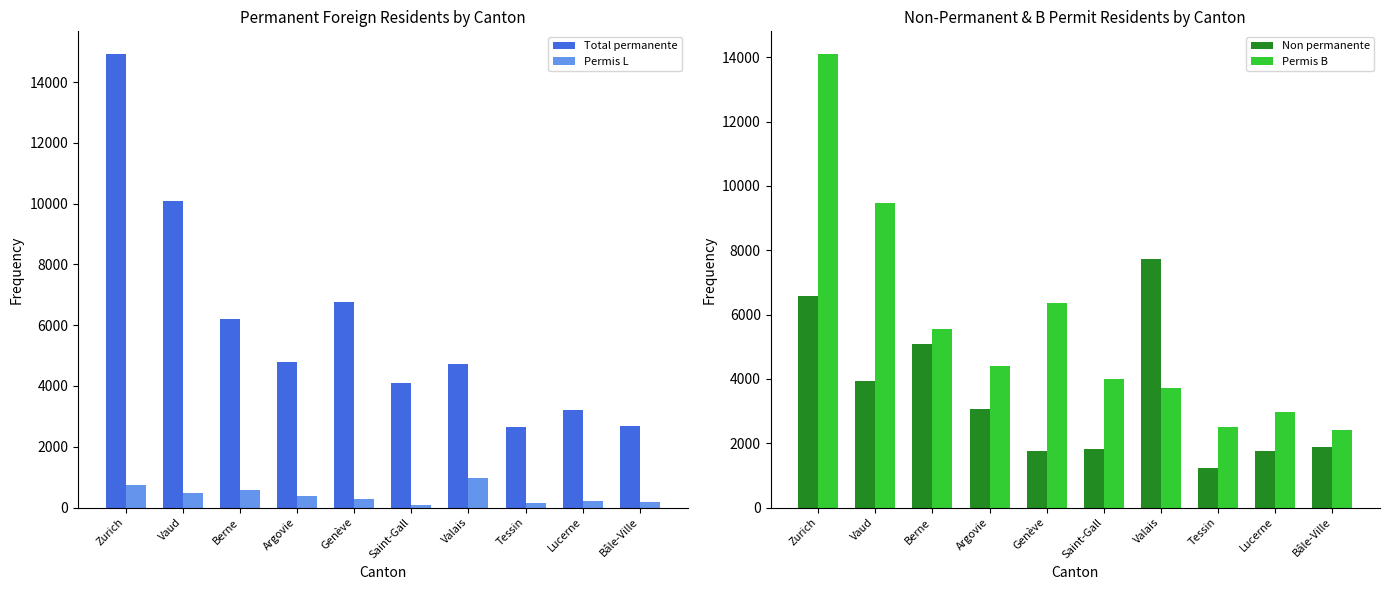

What is the sum of the Total permanente values at Saint-Gall and Valais?

8820